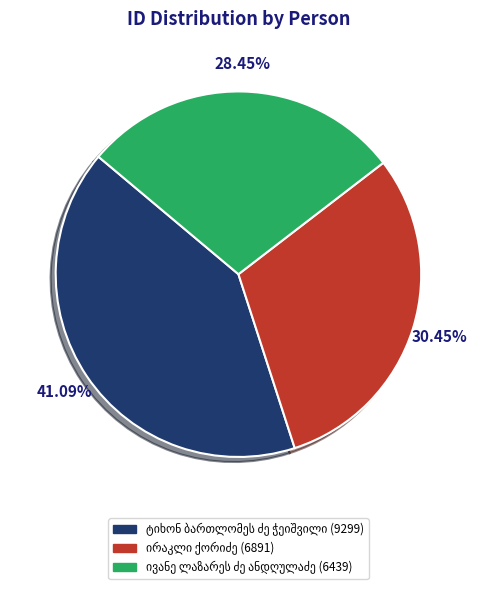

How many segments does this pie chart have?

3